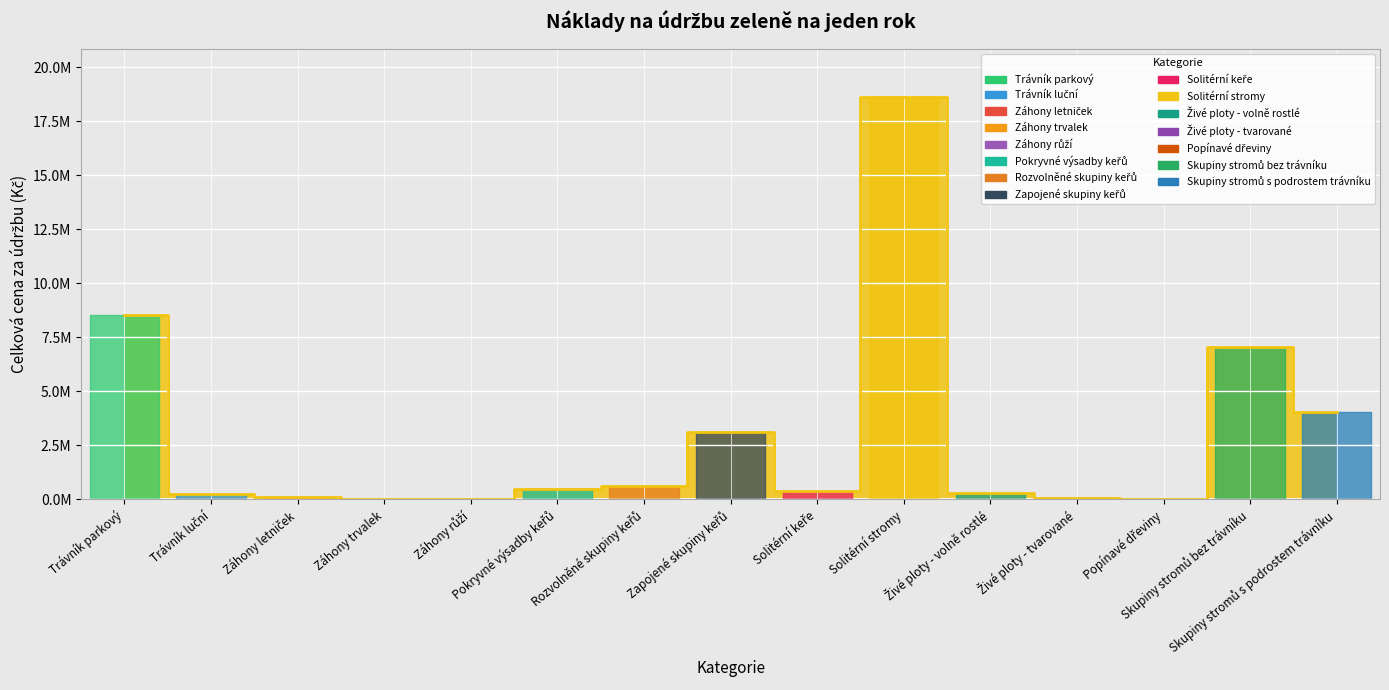

Which label corresponds to the largest value in the chart?

Solitérní stromy